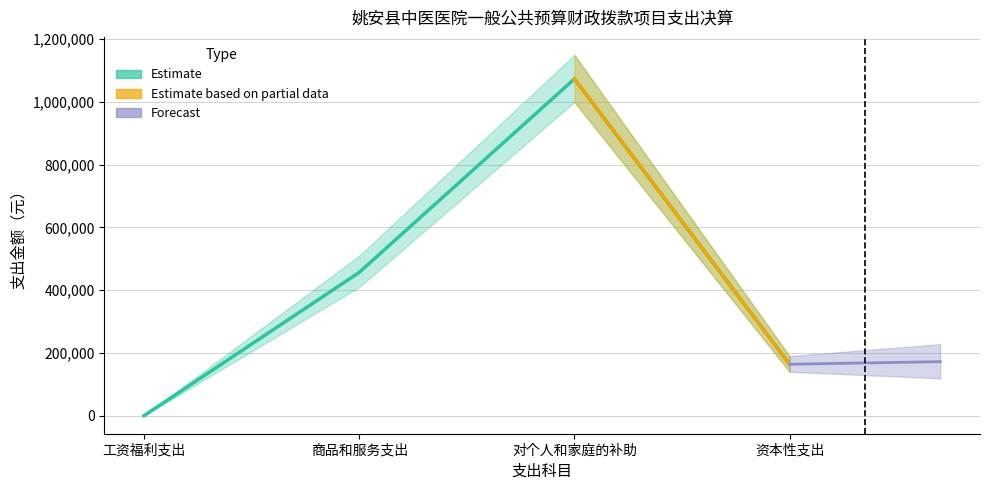

What value does the data have at 对个人和家庭的补助?

1073500.0